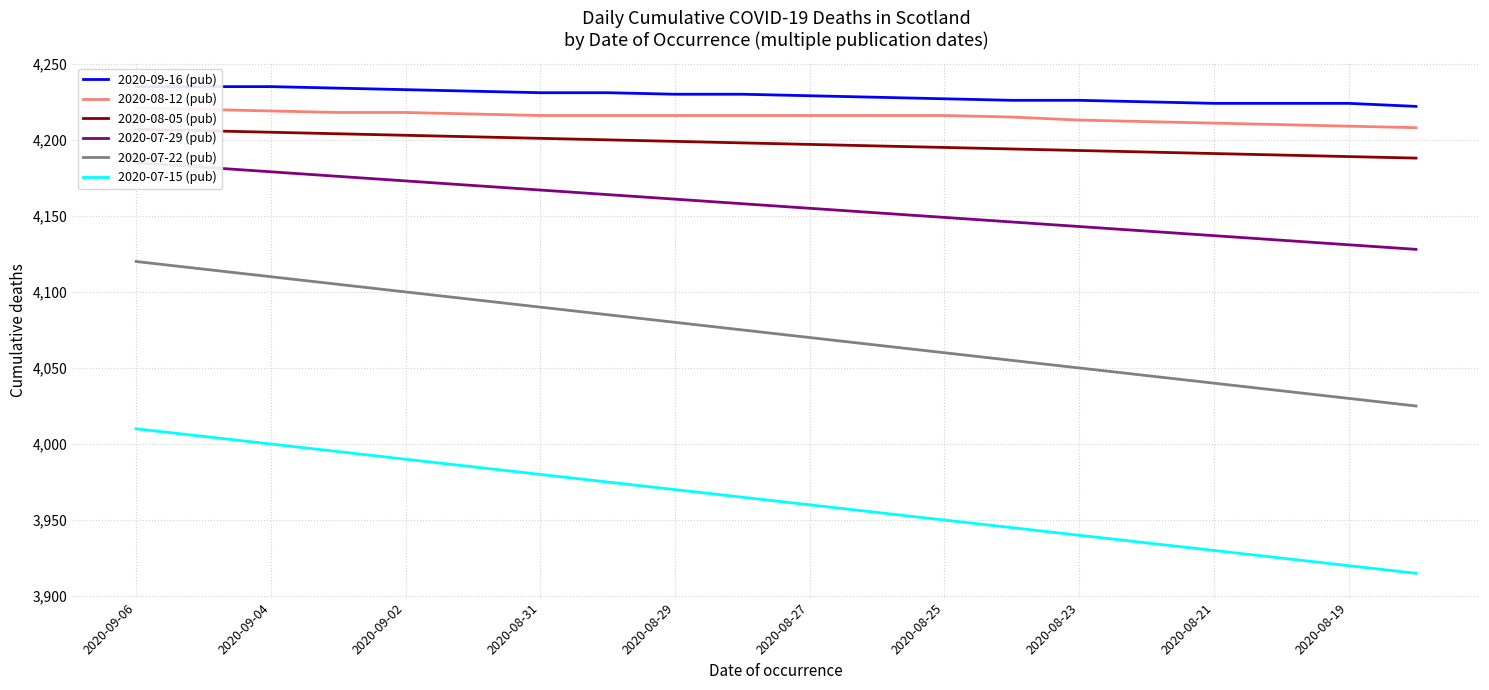

True or false: 2020-07-15 (pub) and 2020-07-22 (pub) intersect in this chart.

False